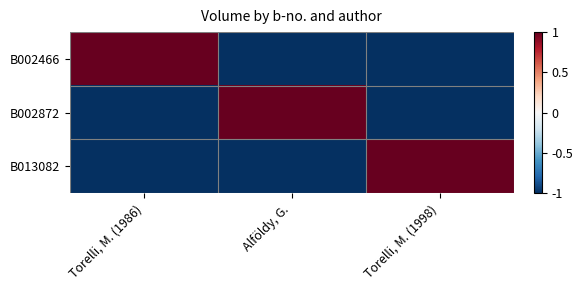

Rank the series by their maximum value, from highest to lowest.

B002466, B002872, B013082